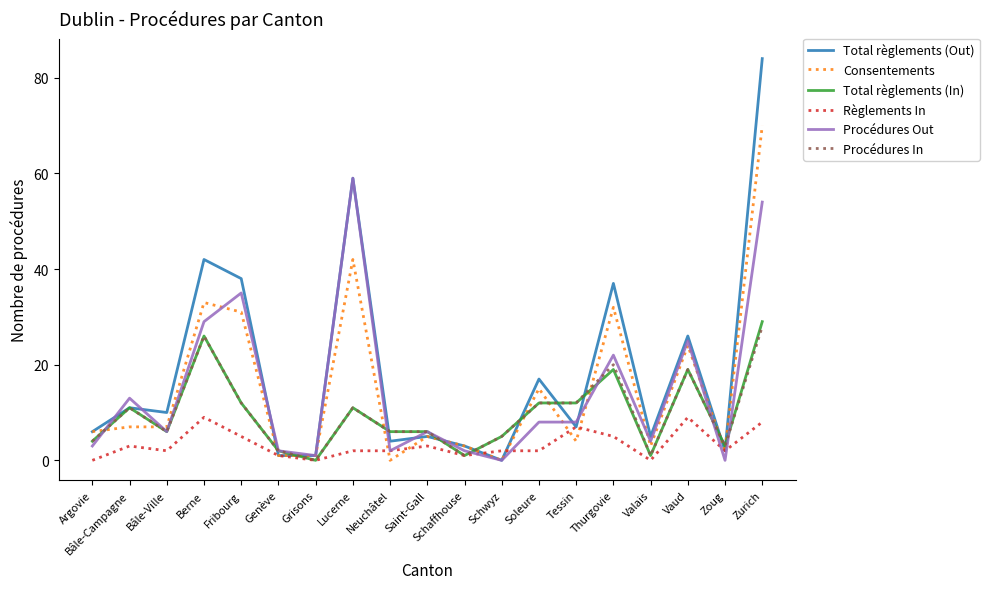

What position from the right is Vaud?

3